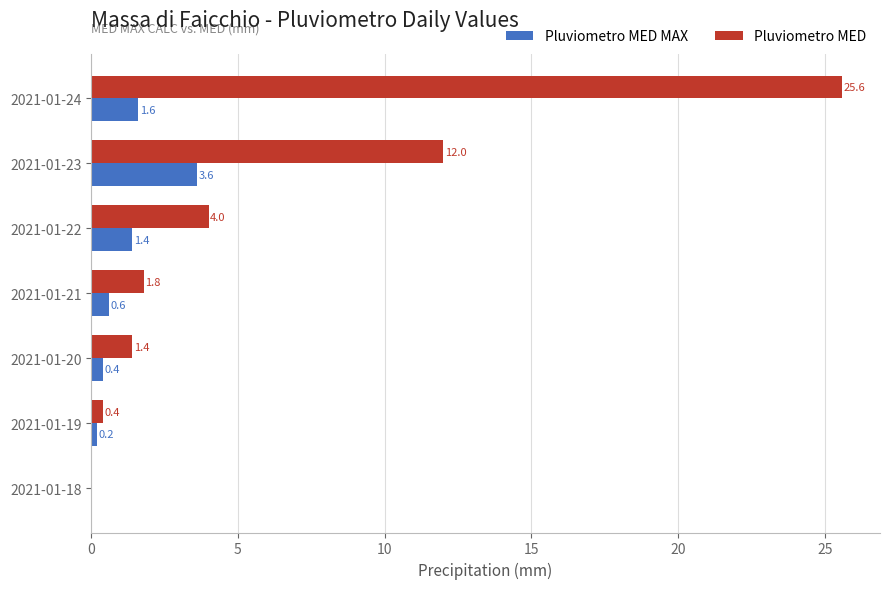

The value of Pluviometro MED at 2021-01-19 is 0.4. True or false?

True